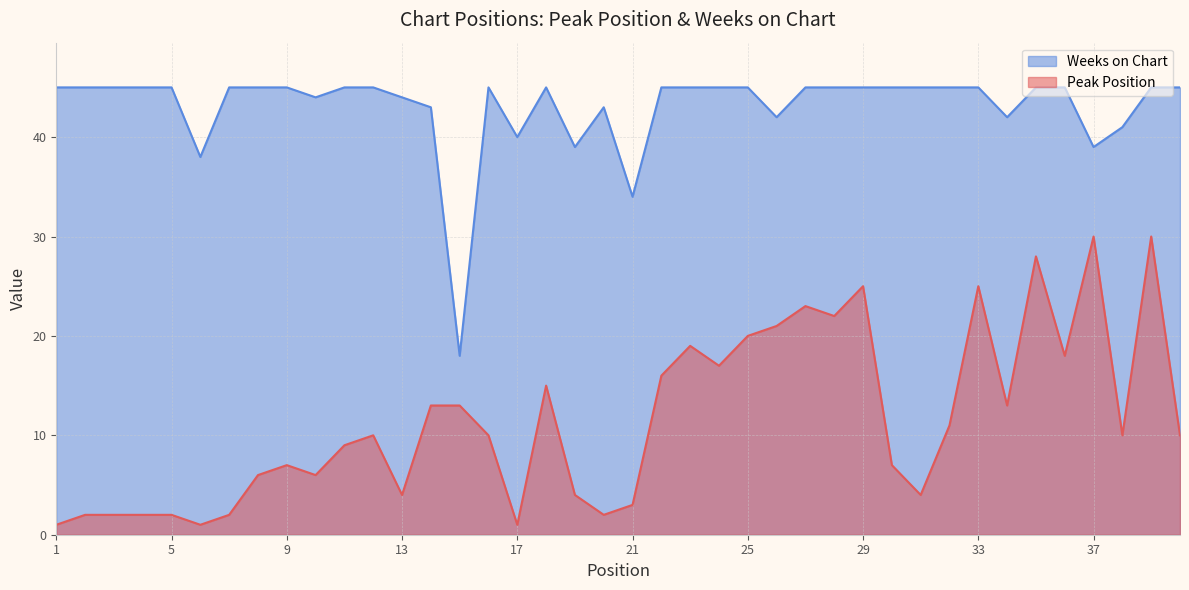

How many data points in Weeks on Chart are less than 45?

13